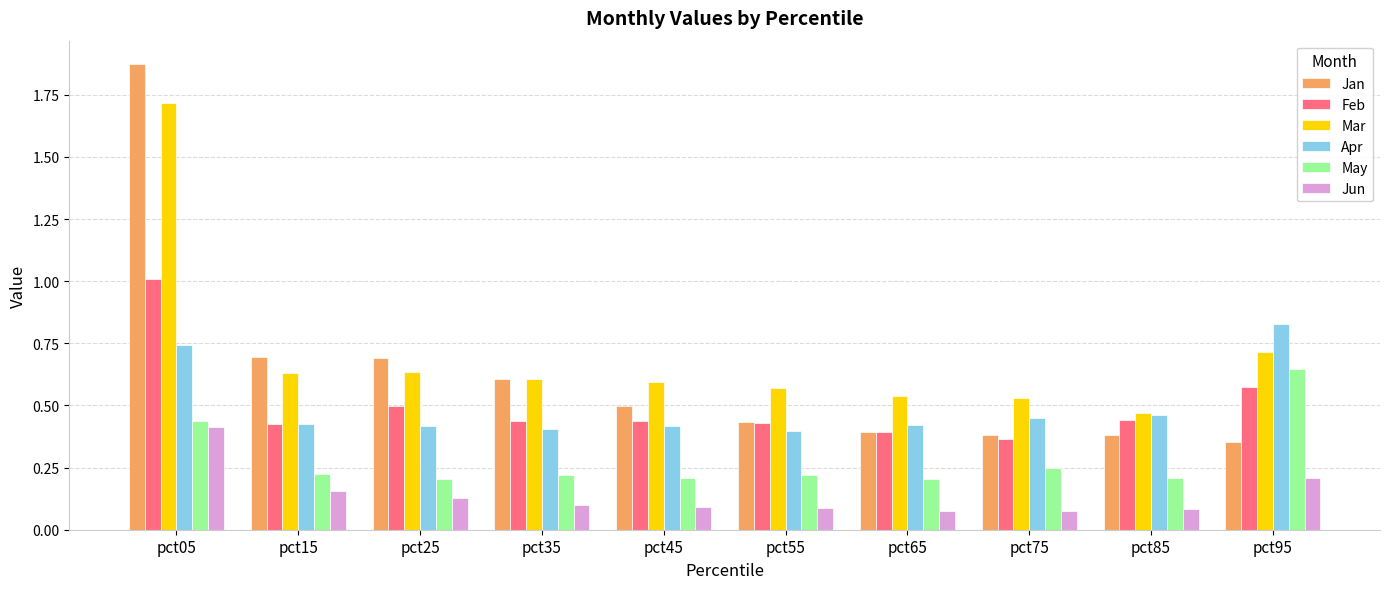

At which category is the sum across all series the highest?

pct05